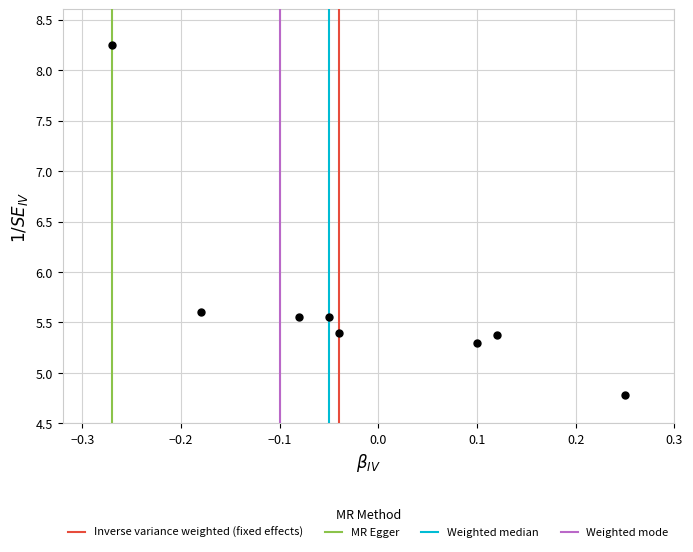

What Y value in the scatter plot is closest to 6?

5.6